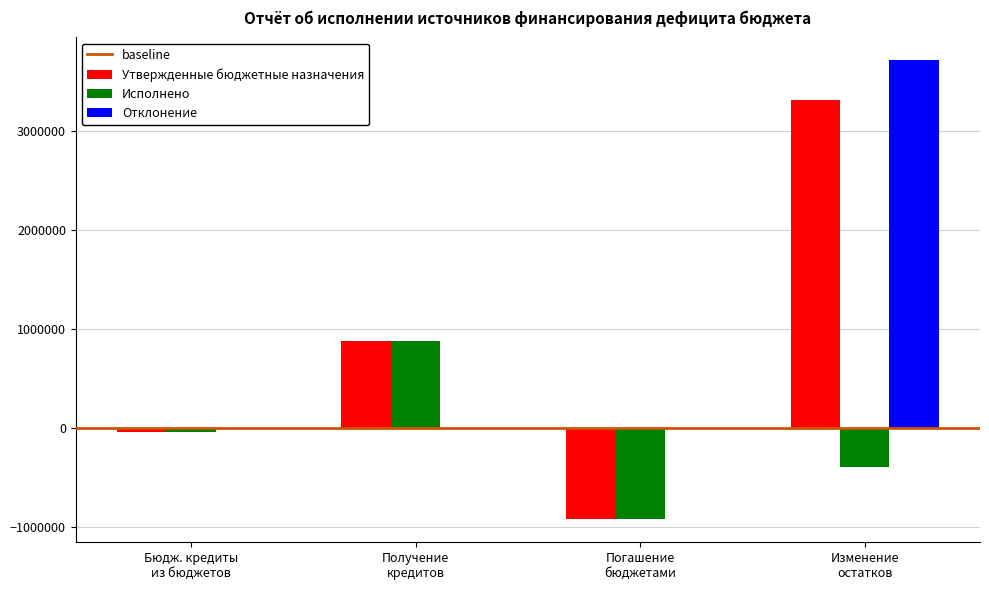

Are the bars grouped side by side (vs. stacked)?

Yes